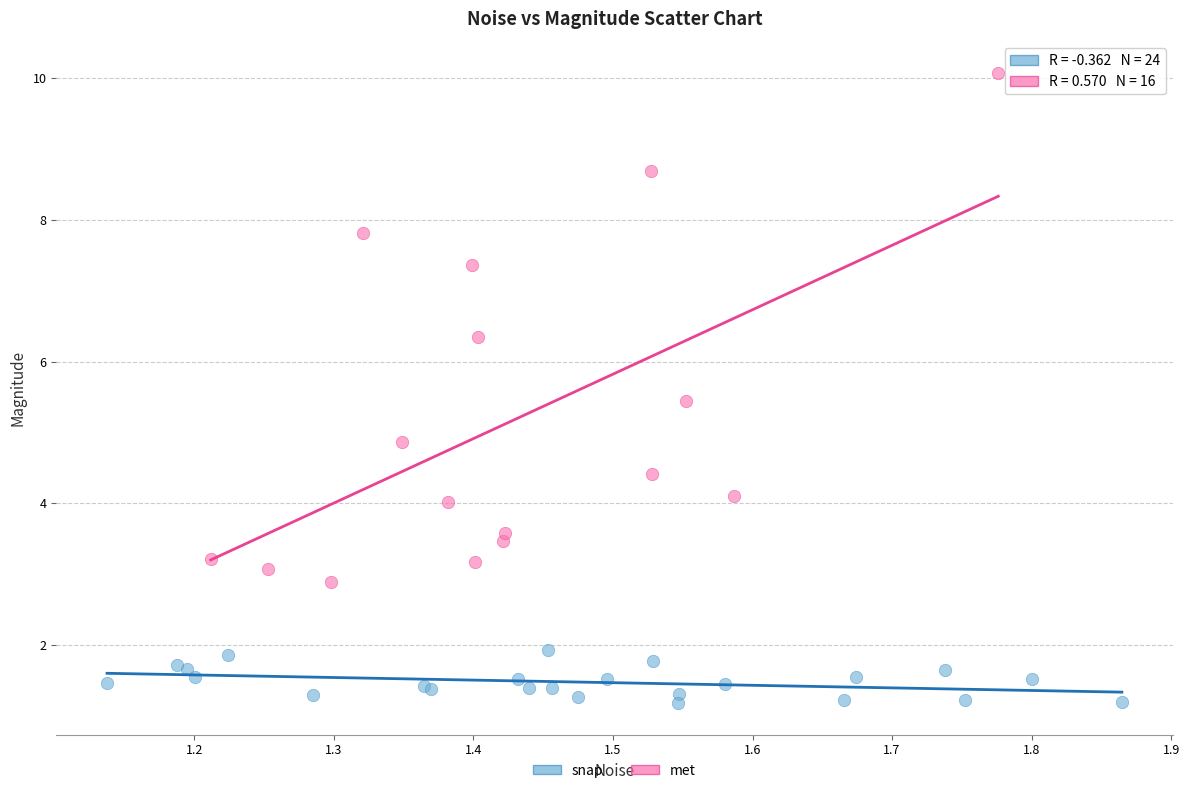

What are all the series names shown in the legend?

snap, met